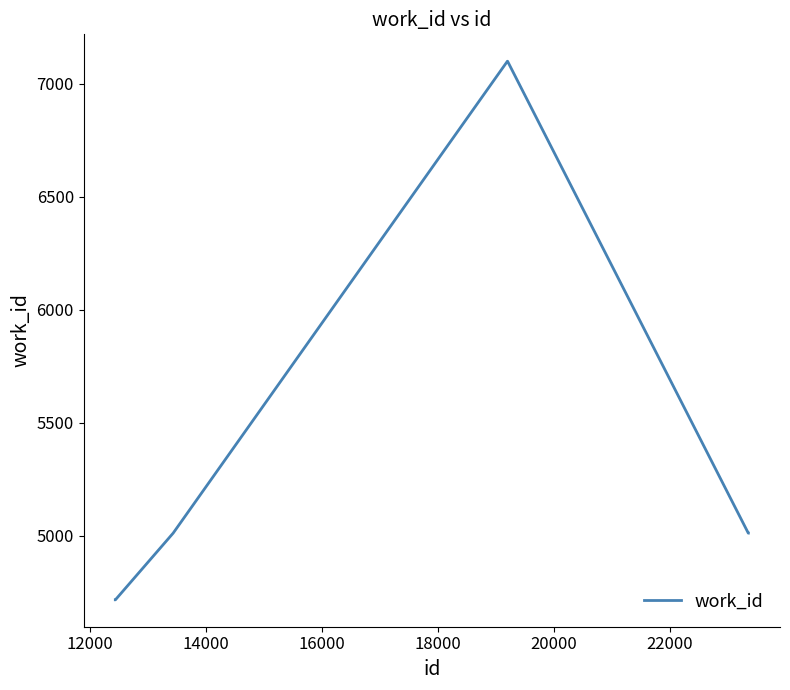

Reading right to left, what are all the values shown in this chart?

5011	5011	7099	7099	7099	7099	5011	4716	4716	4716